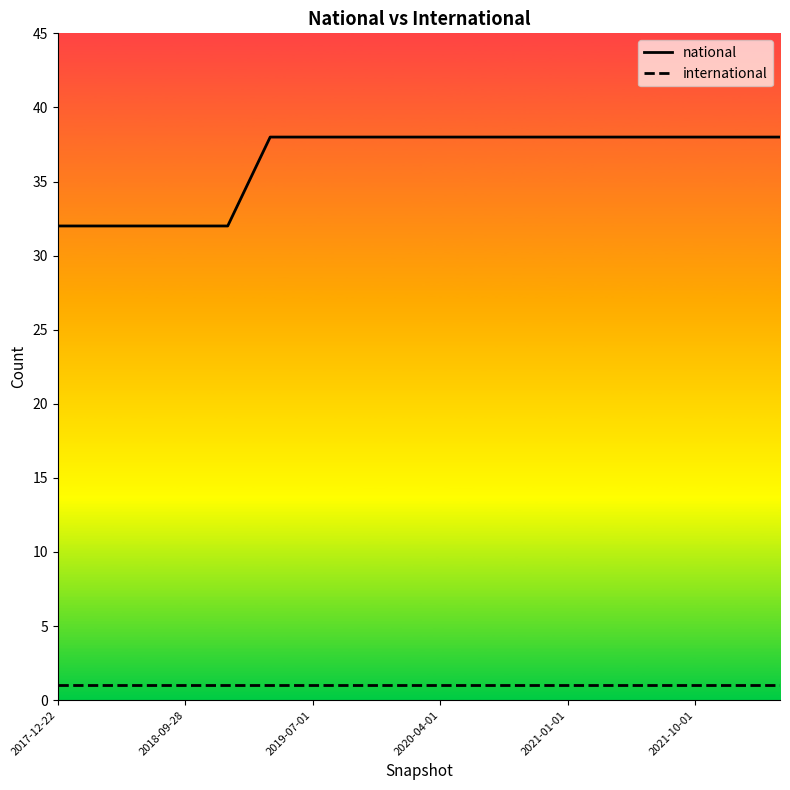

List the series in order of their overall mean, lowest first.

international, national